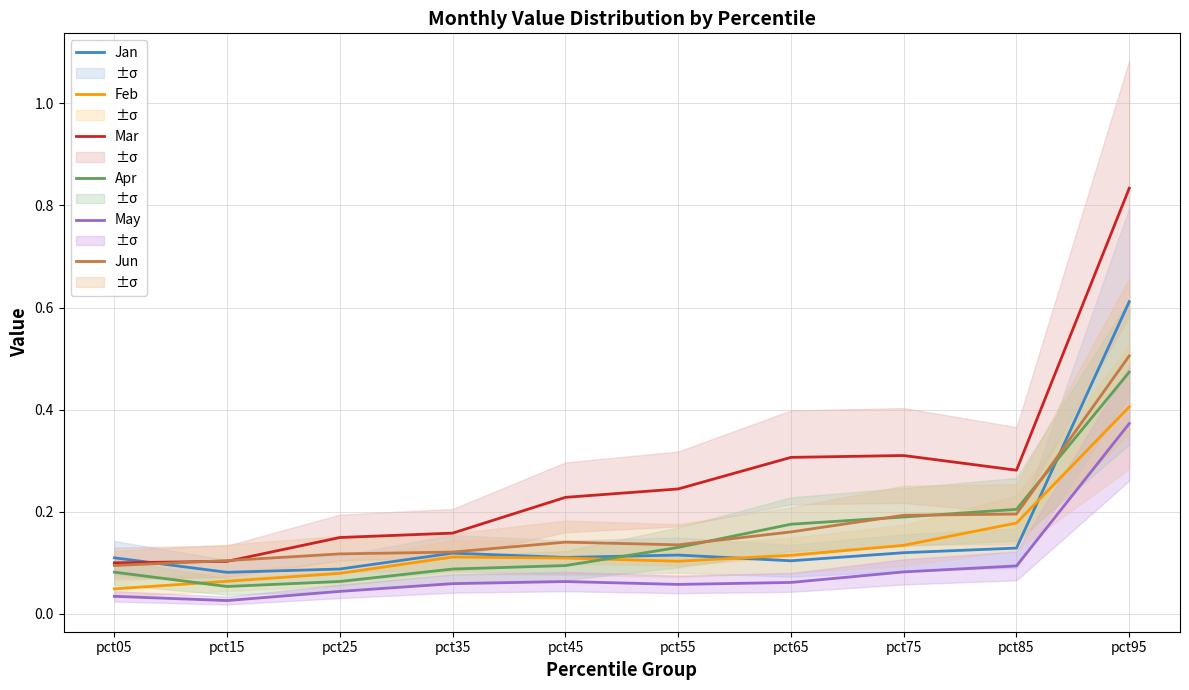

Is this an area chart (filled region under the line)?

No